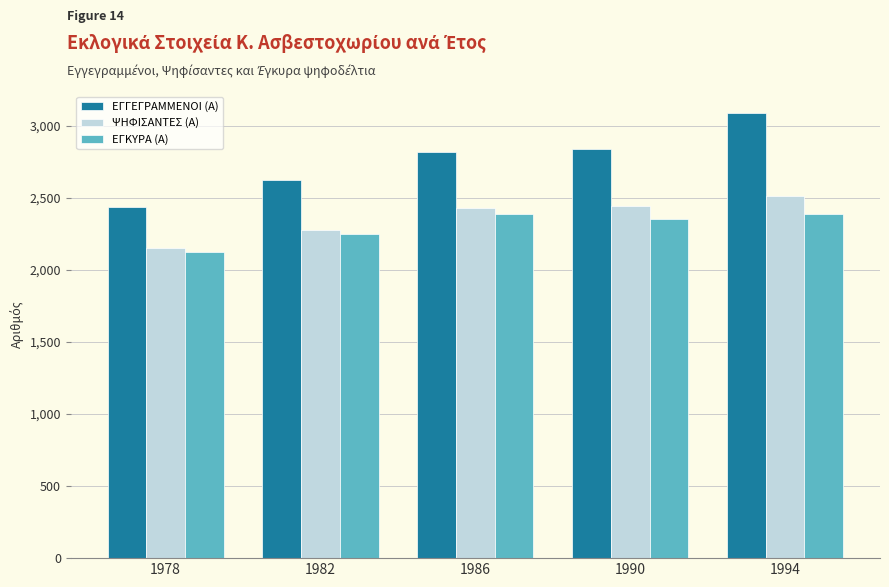

Which category has the highest value across all series?

1994